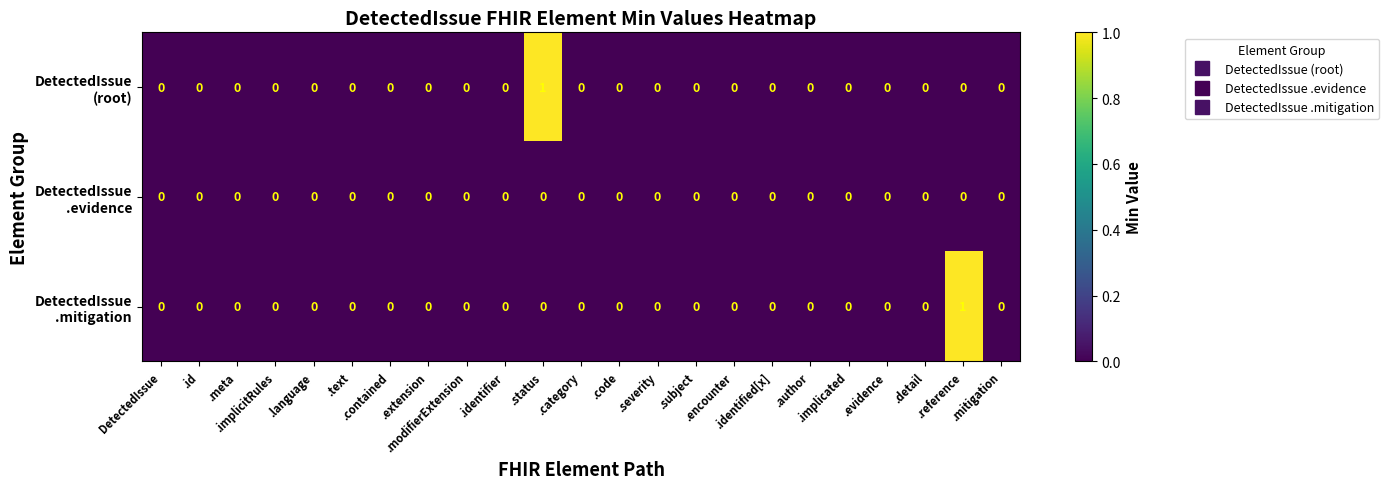

At which category does the chart reach its minimum across all series?

DetectedIssue